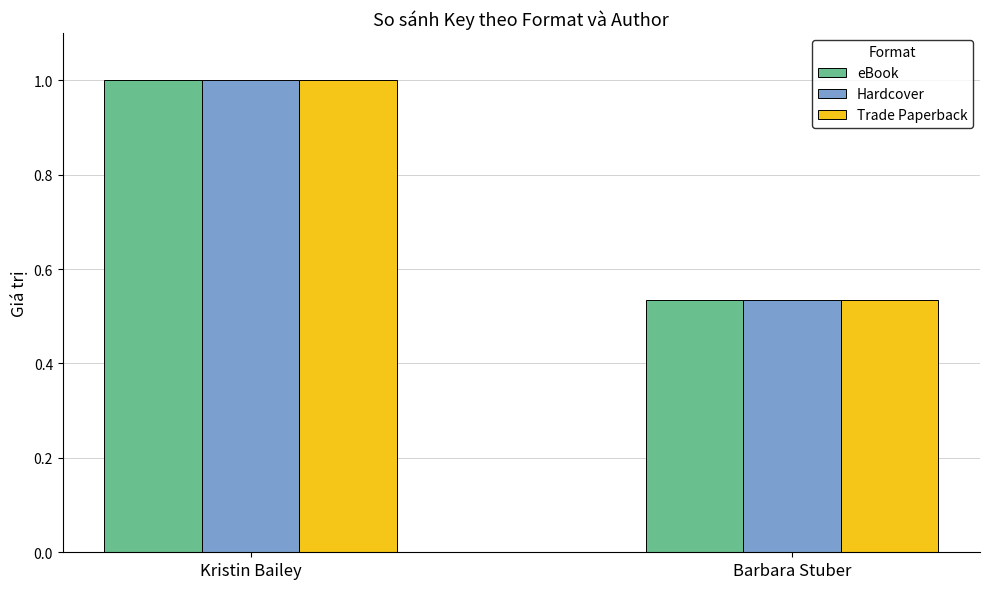

The Trade Paperback series shows 0.3 at Barbara Stuber. True or false?

False